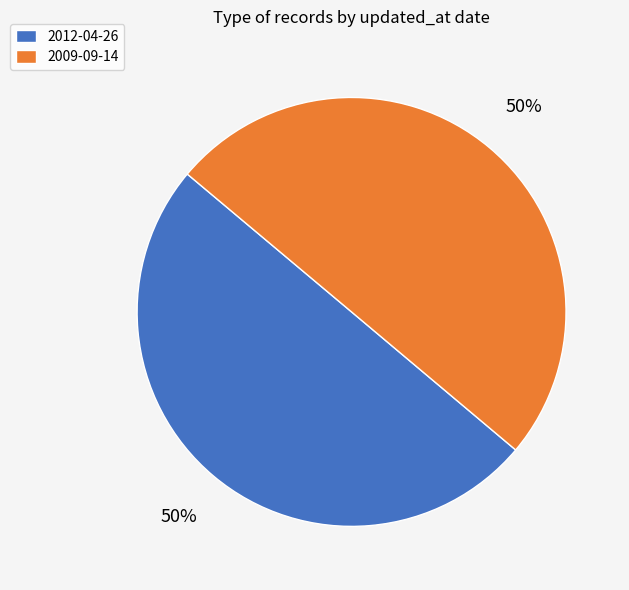

True or false: 2009-09-14 accounts for 50% of the total.

True